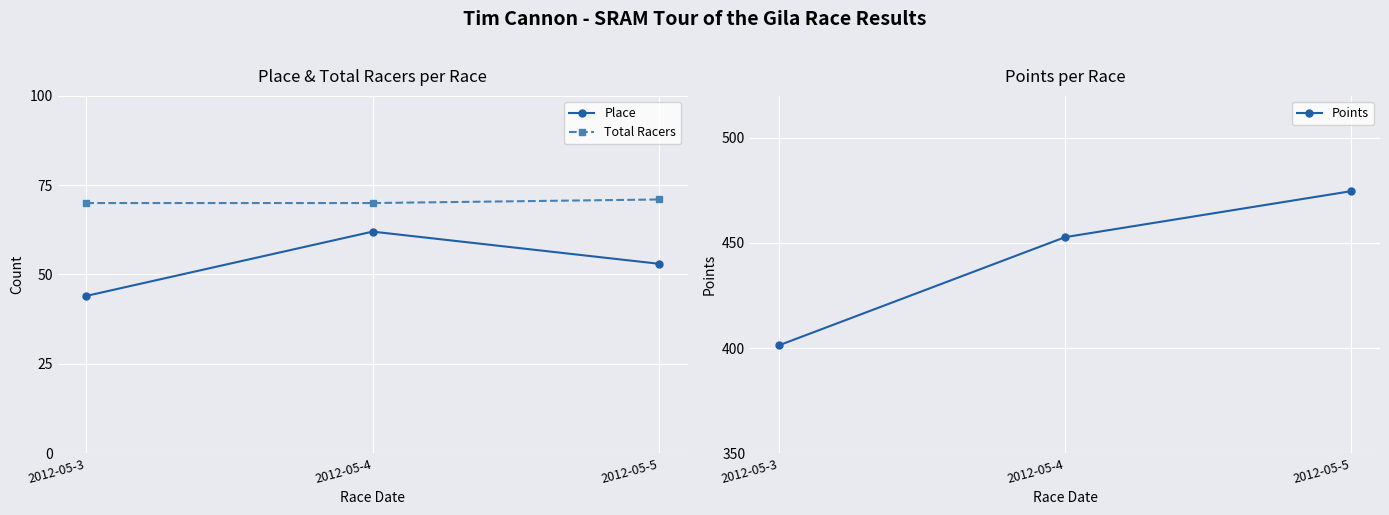

How many values in the Place series are below 53?

1